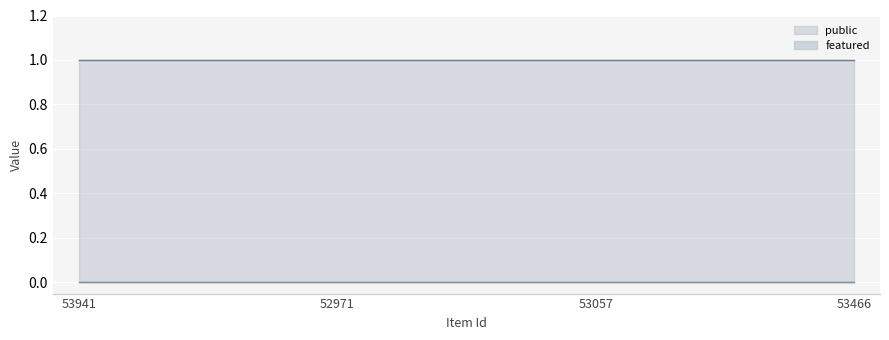

Does the chart display data point markers on the line(s)?

No